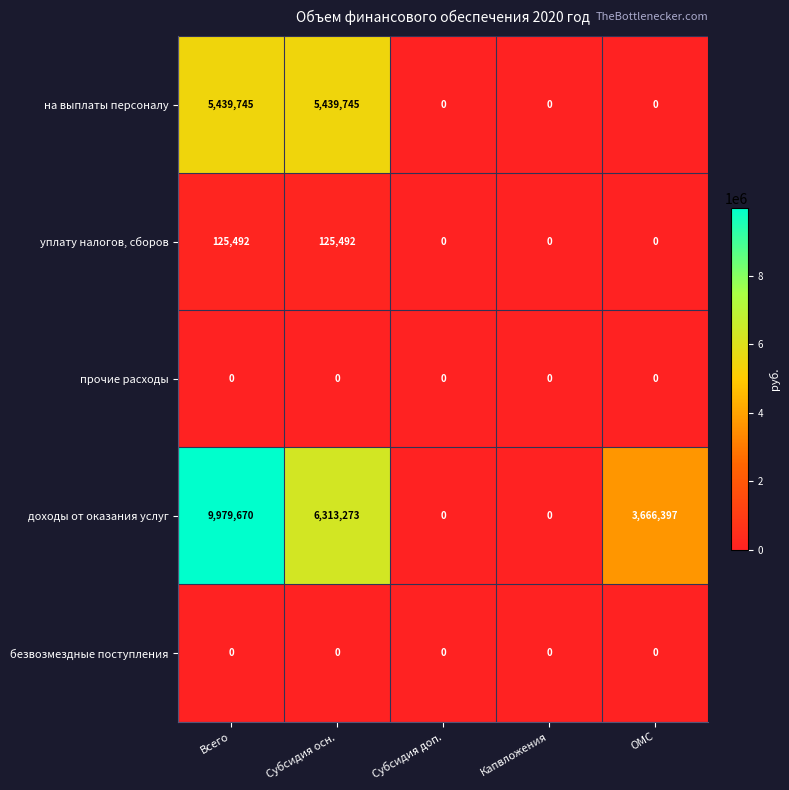

What is the average value of the доходы от оказания услуг series?

3991868